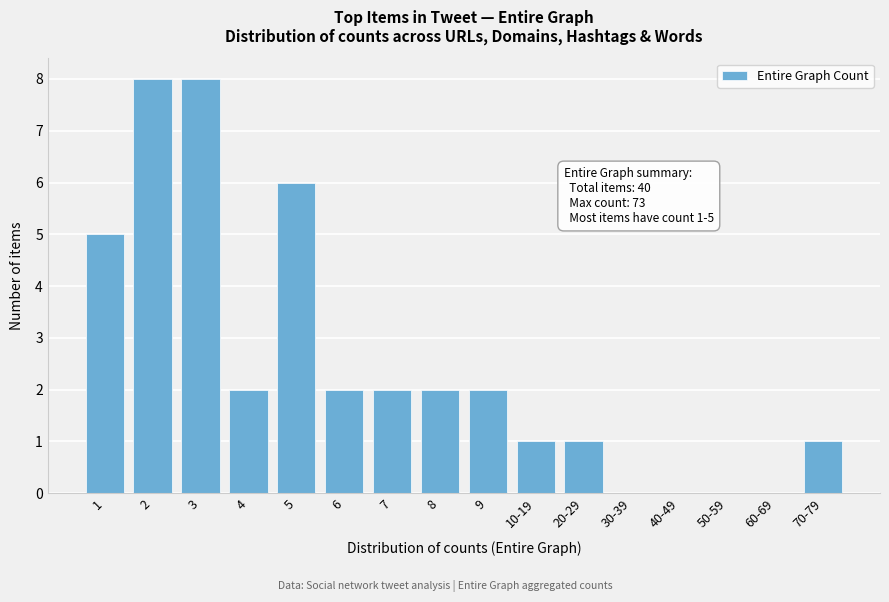

Reading left to right, what are all the values shown in this chart?

1=5	2=8	3=8	4=2	5=6	6=2	7=2	8=2	9=2	10-19=1	20-29=1	30-39=0	40-49=0	50-59=0	60-69=0	70-79=1